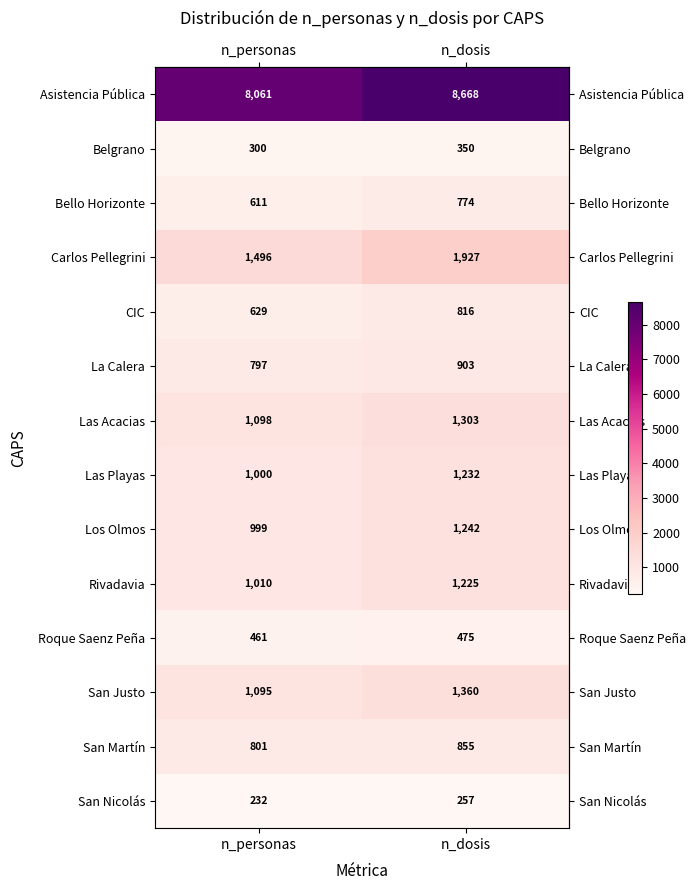

What is the difference between the highest and lowest values at n_dosis?

8411